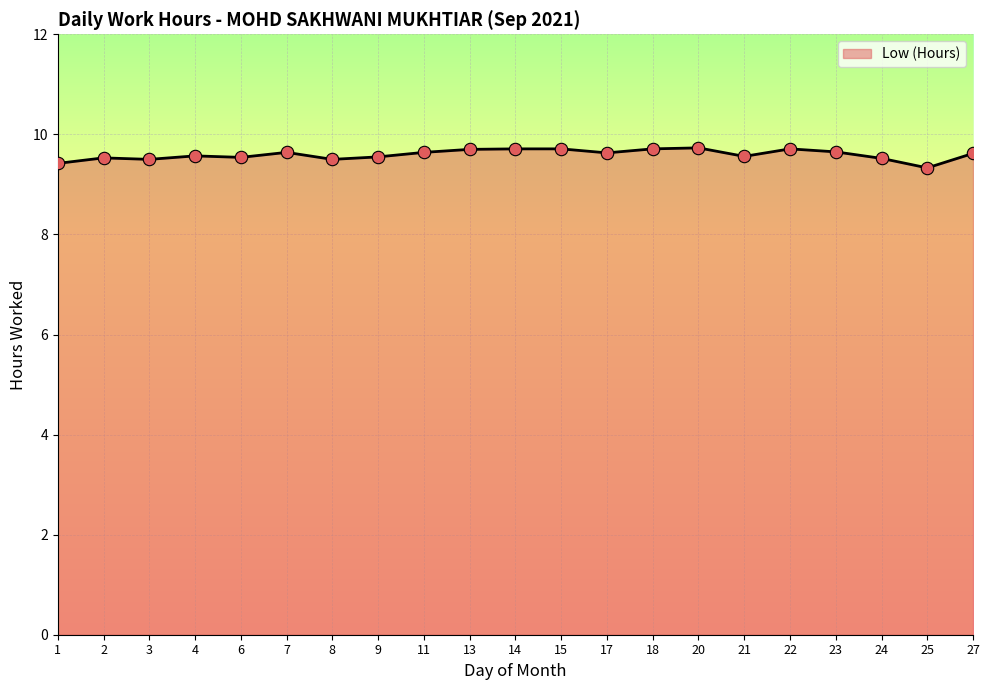

Between 2 and 17, which is larger?

17